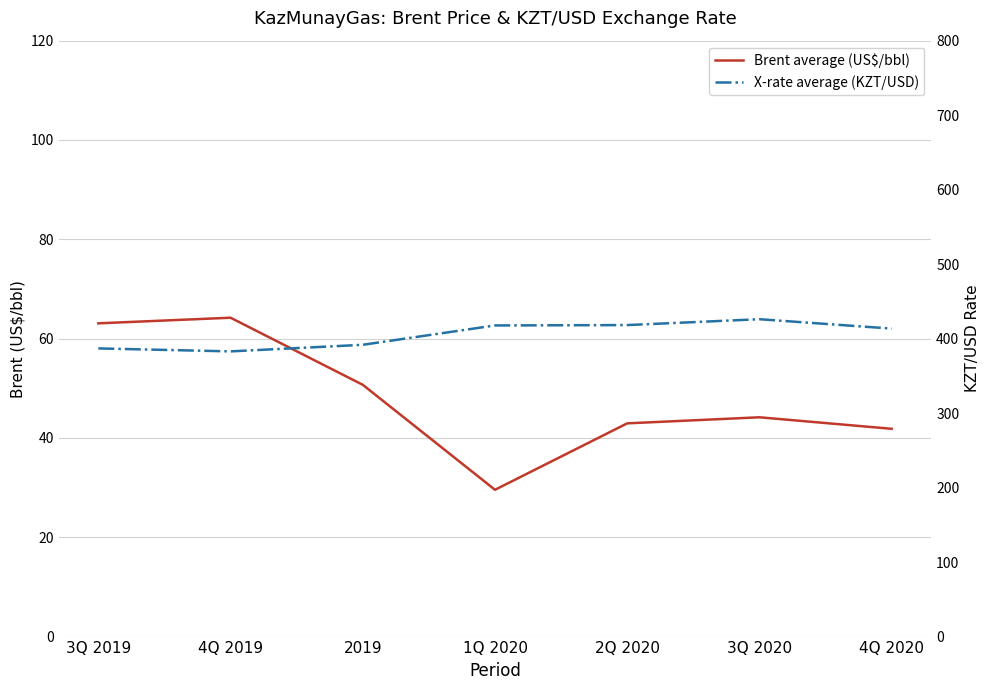

Is it true that Brent average (US$/bbl) equals 14.9 at 1Q 2020?

False